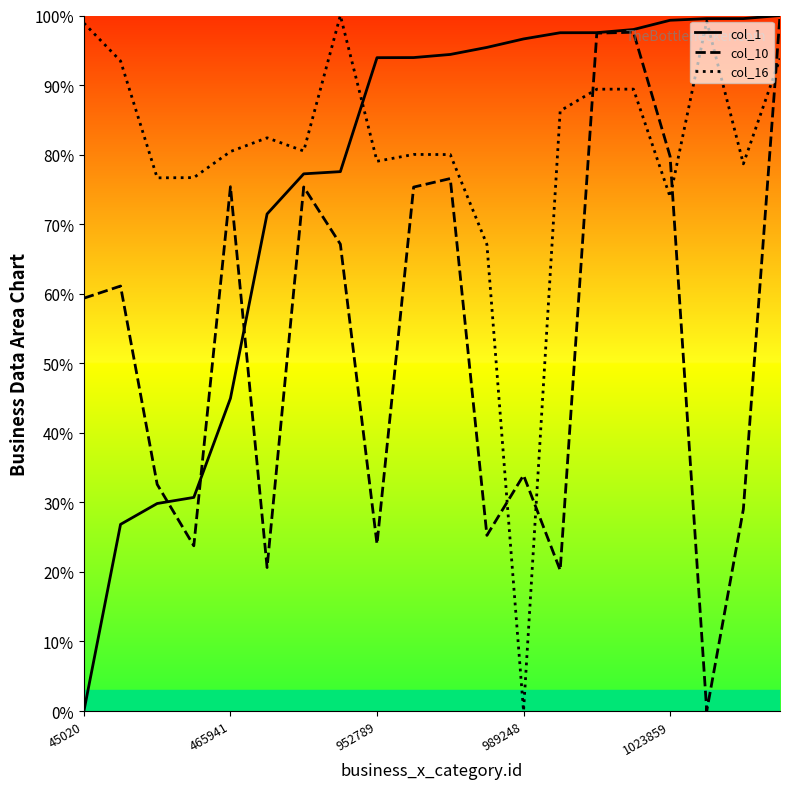

What is the difference between the highest and lowest values at 952789?

69.9